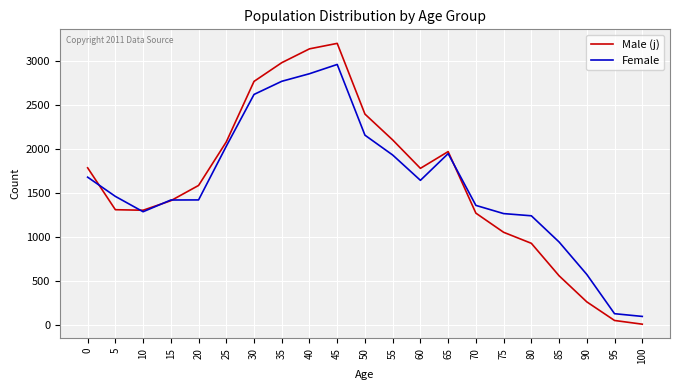

Is the value of Male (j) at 95 greater than the value of Female at 80?

No